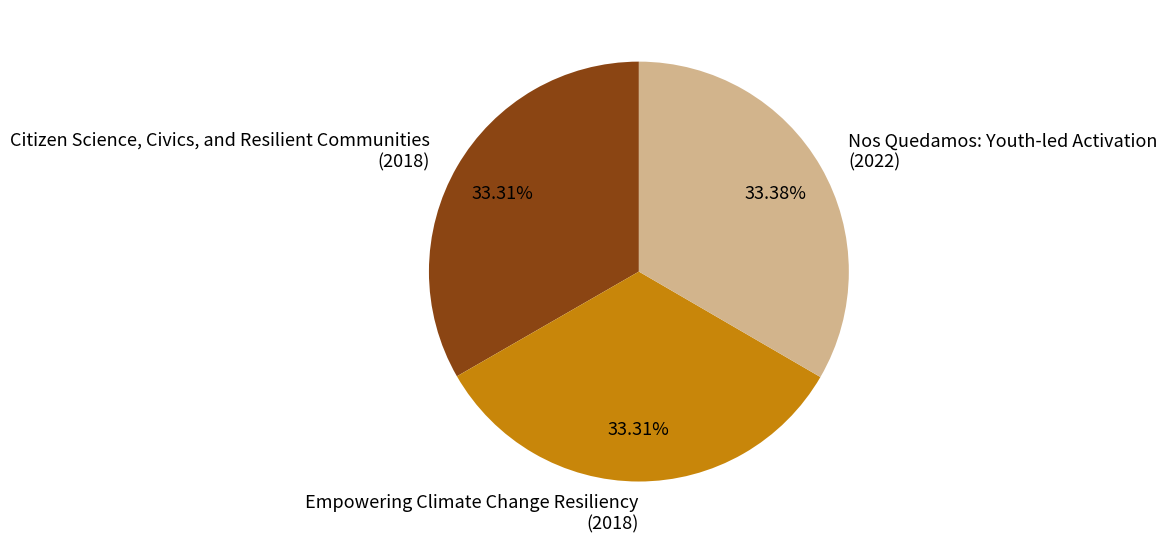

To the nearest percent, what is the average slice percentage?

33%